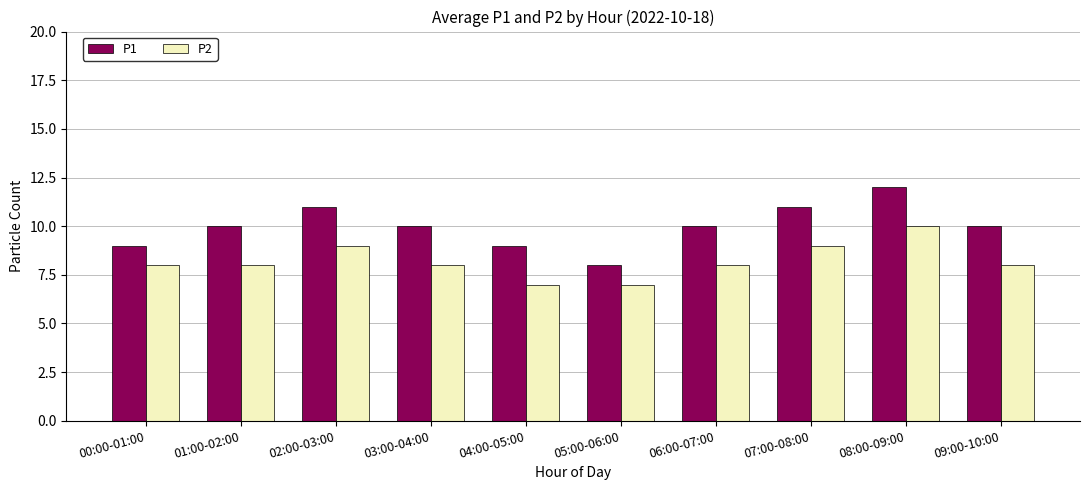

True or false: P2 has a value of 5 at 07:00-08:00.

False